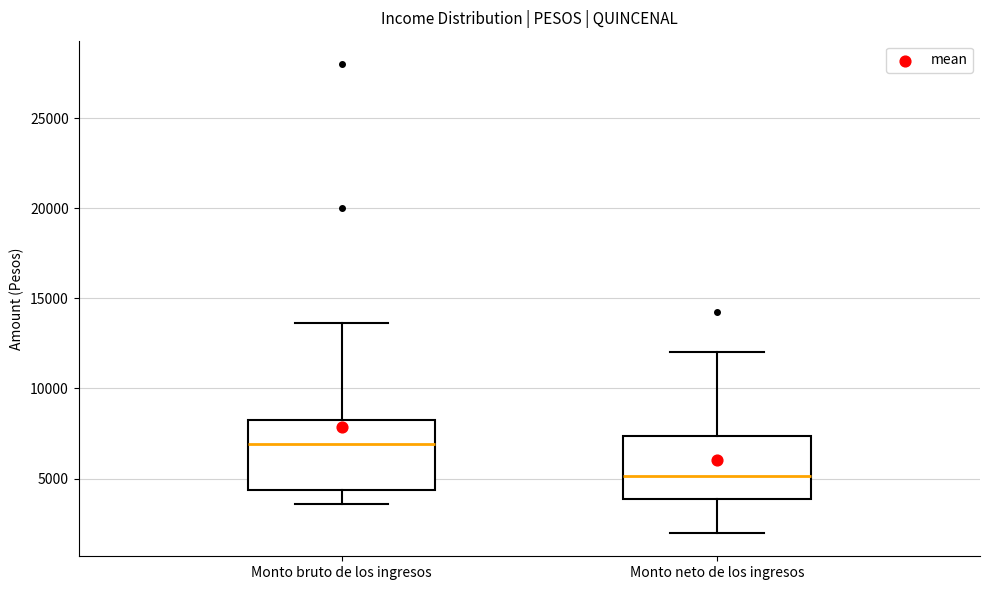

Which box's median line is the lowest?

Monto neto de los ingresos